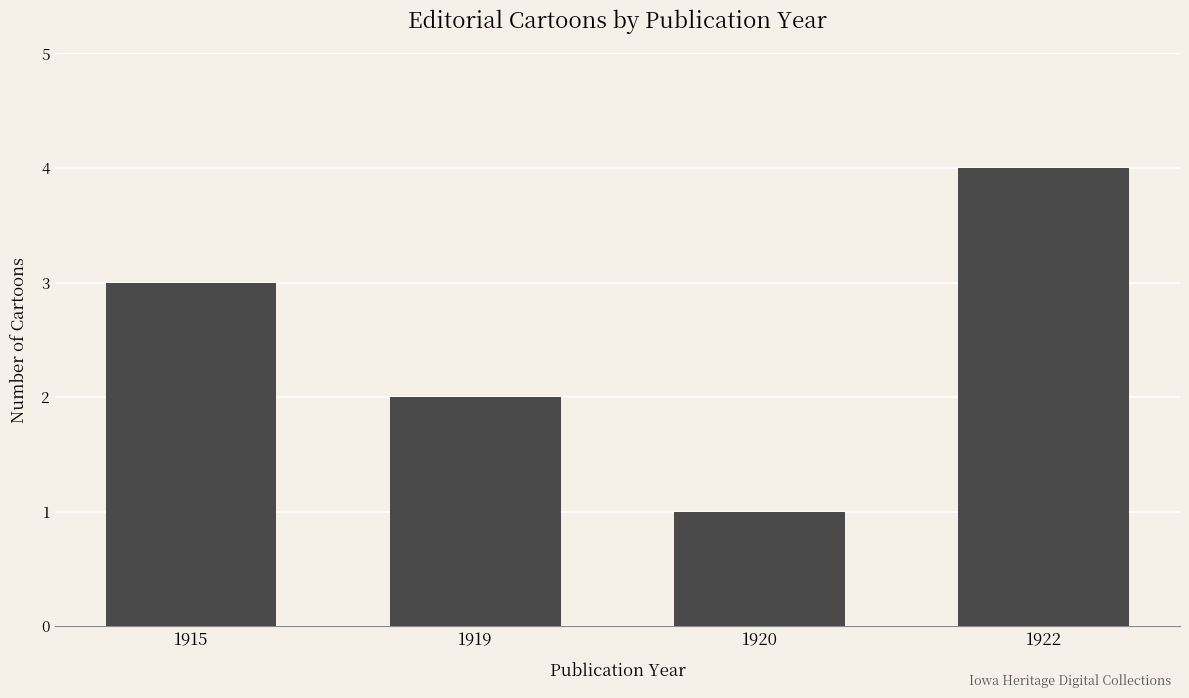

What is the sum of the values at 1919 and 1915?

5